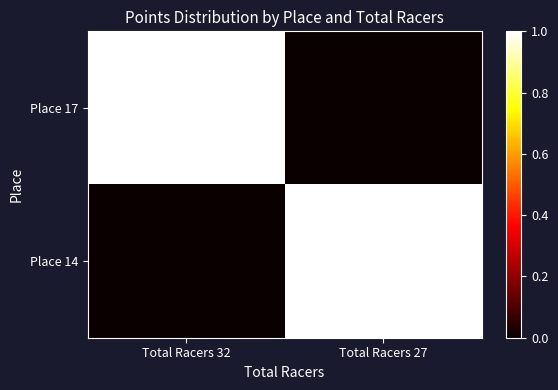

Reading left to right, what are all the values shown in this chart?

Place 17: Total Racers 32=1	Total Racers 27=0
Place 14: Total Racers 32=0	Total Racers 27=1